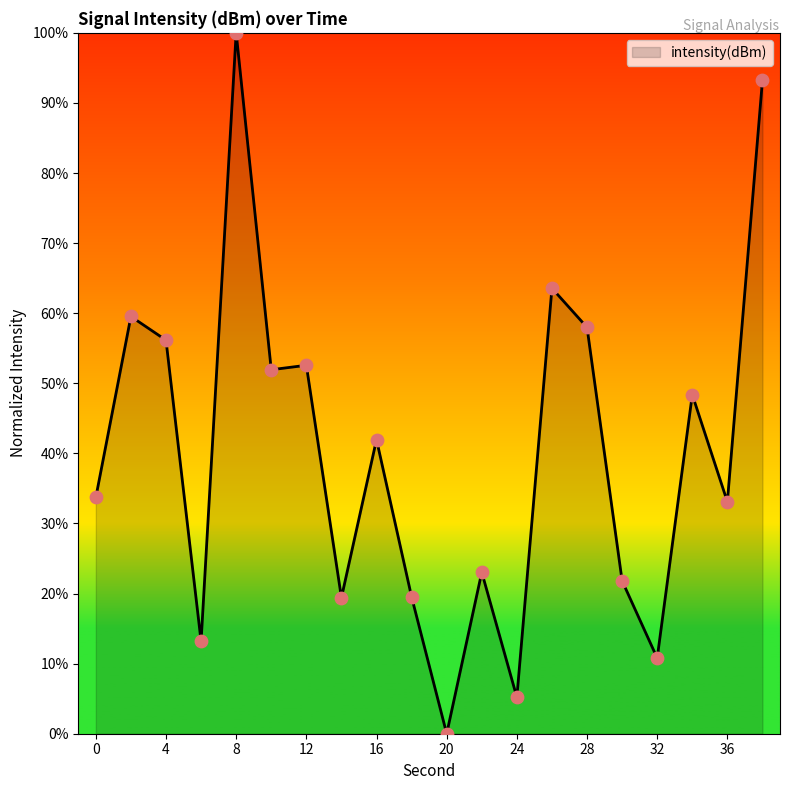

What is the greatest value displayed?

100.0